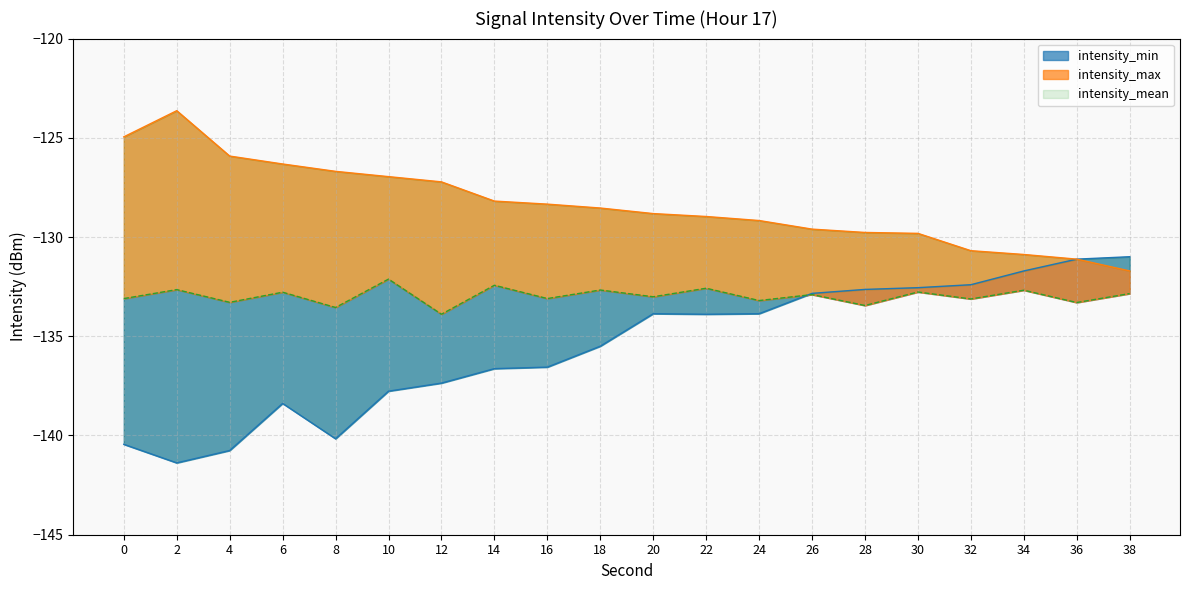

At which category does the chart reach its peak across all series?

2